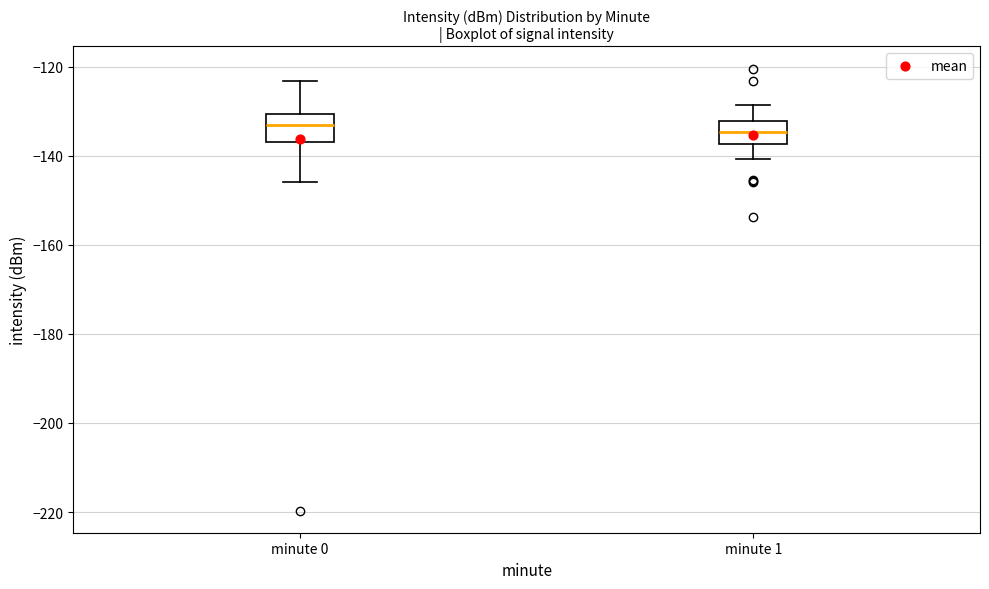

Where does the upper whisker of the box for minute 1 end on the y-axis? The values are not printed on the chart, so give them approximately, as read against the axis.

-128